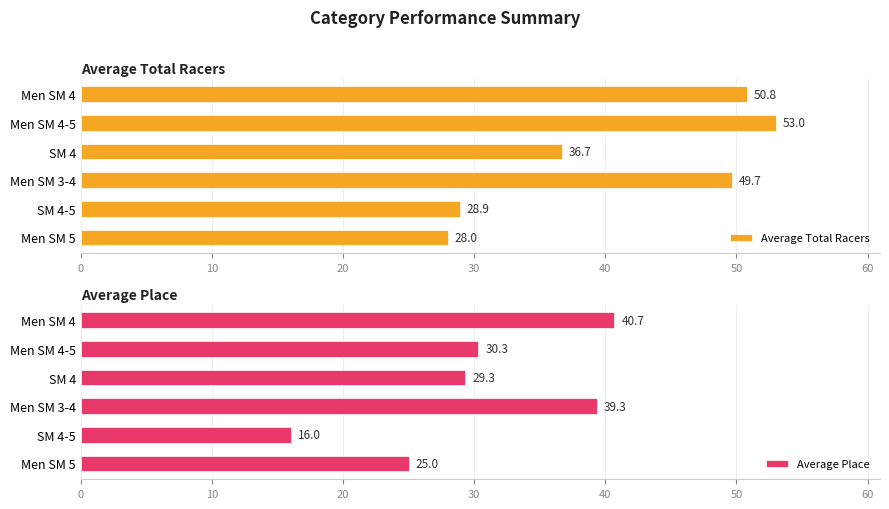

What is the sum of the Average Total Racers values at Men SM 5 and SM 4-5?

56.9